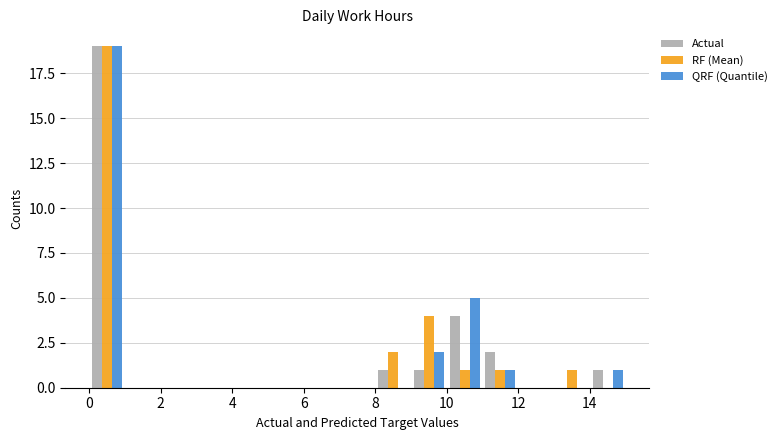

Does the chart contain stacked bars?

No